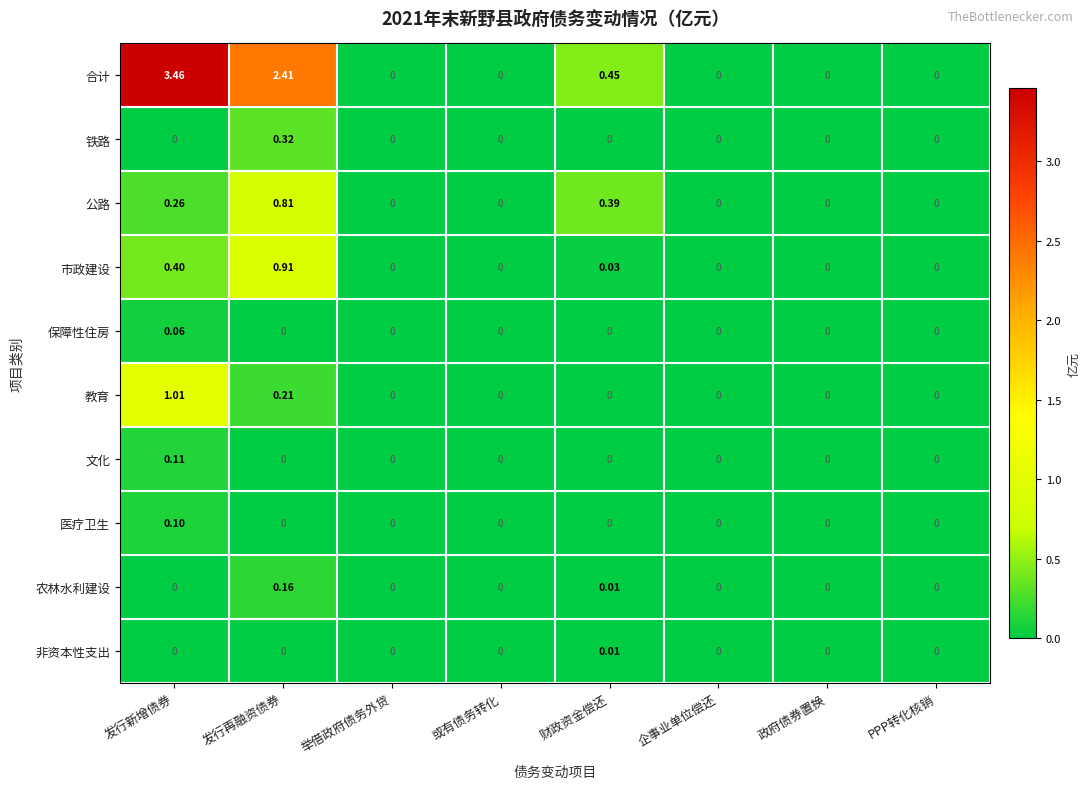

Rank the series by their maximum value, from lowest to highest.

非资本性支出, 保障性住房, 医疗卫生, 文化, 农林水利建设, 铁路, 公路, 市政建设, 教育, 合计